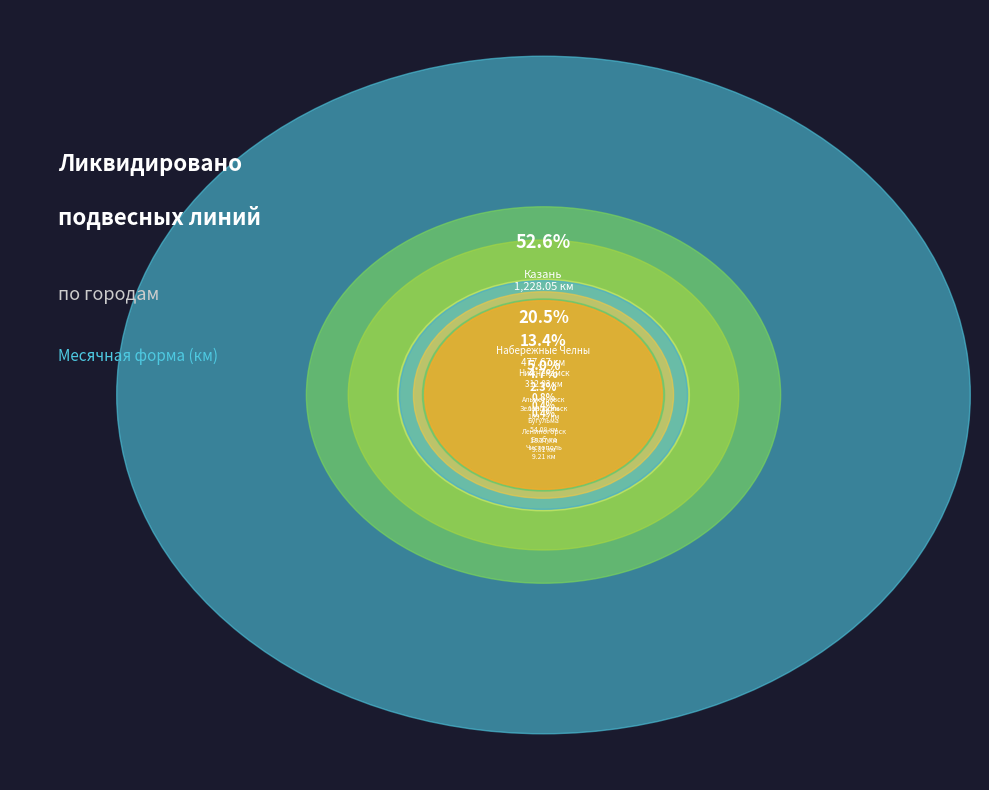

Which slice represents more than half of the pie?

Казань